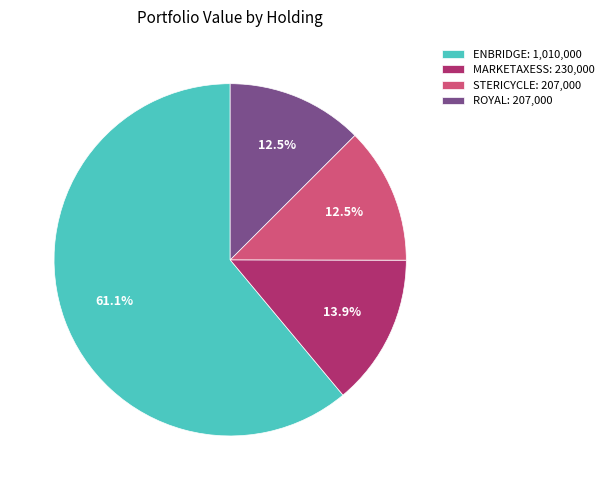

What percentage do MARKETAXESS: 230,000 and STERICYCLE: 207,000 together represent?

26.4%